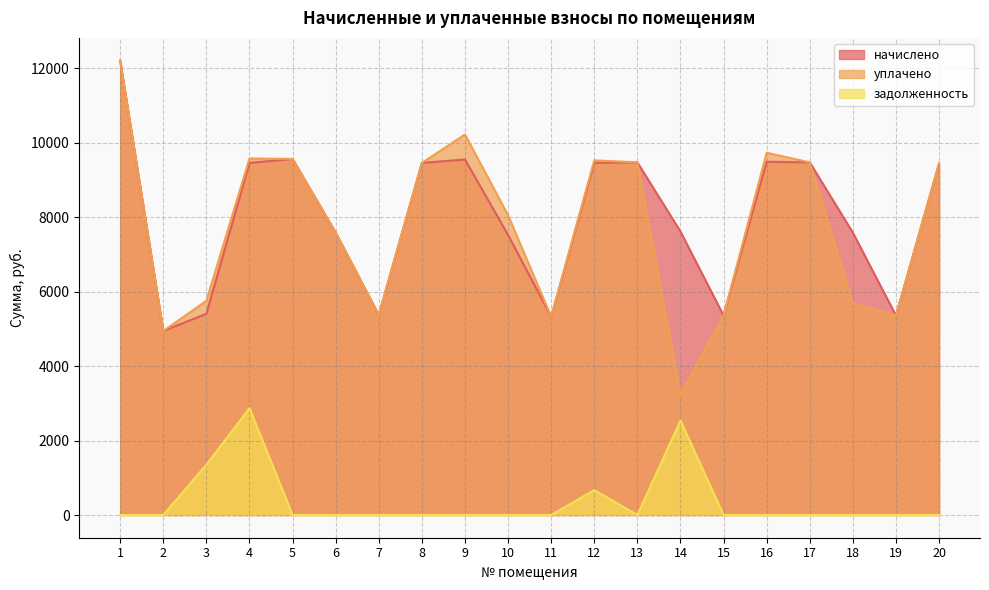

What is the spread (max minus min) of values at 18?

7587.8